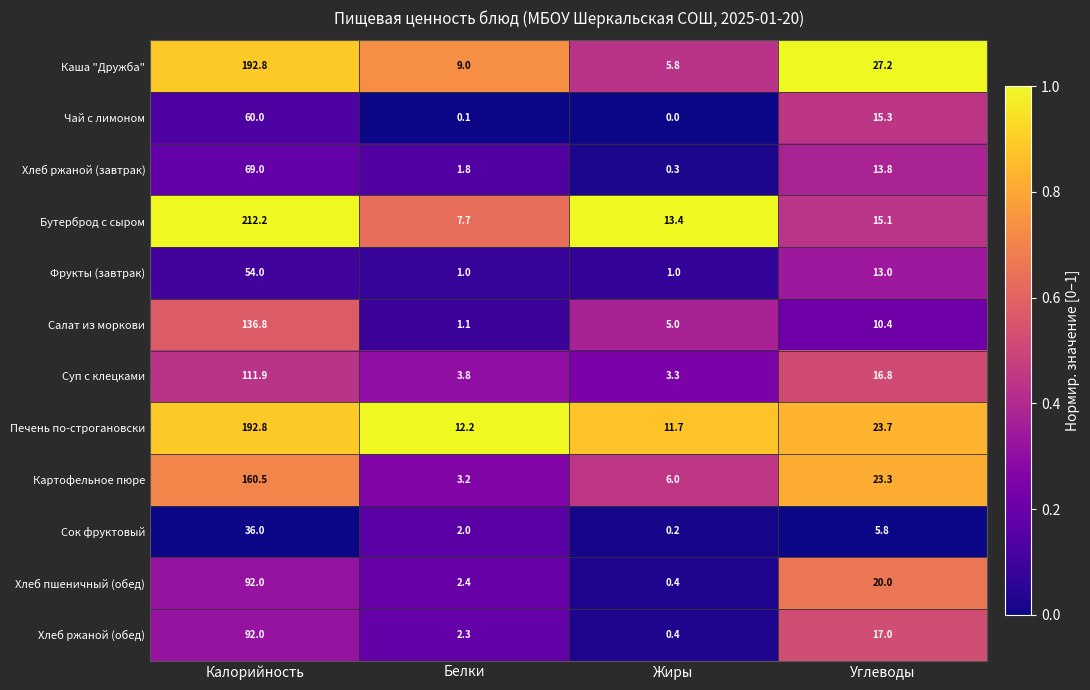

Rank the categories by Печень по-строгановски value from lowest to highest.

Жиры, Белки, Углеводы, Калорийность